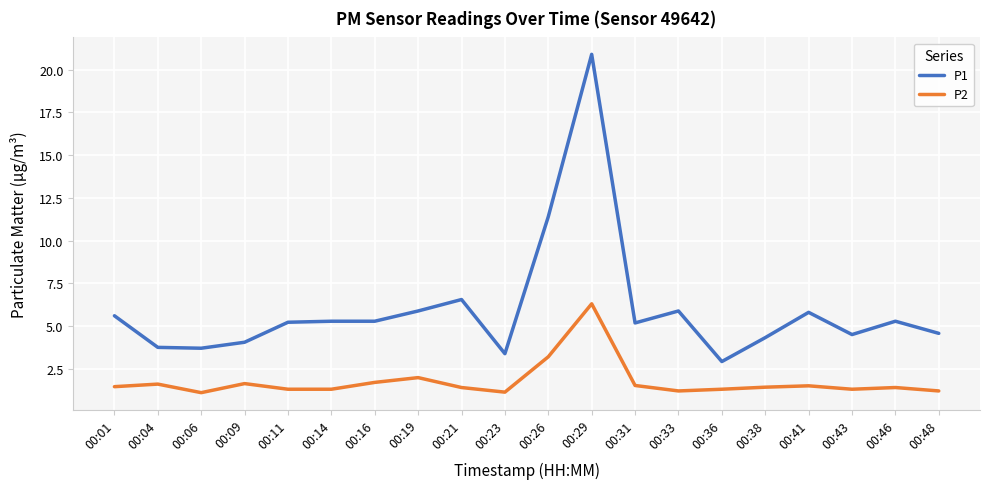

Rank the series by their maximum value, from highest to lowest.

P1, P2